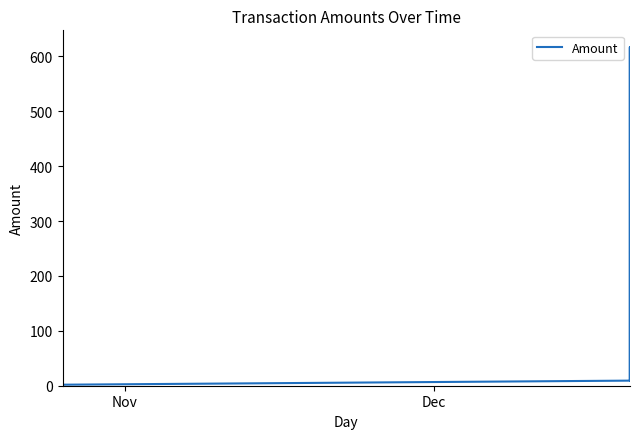

True or false: the data has more than 0 interior local peaks.

True